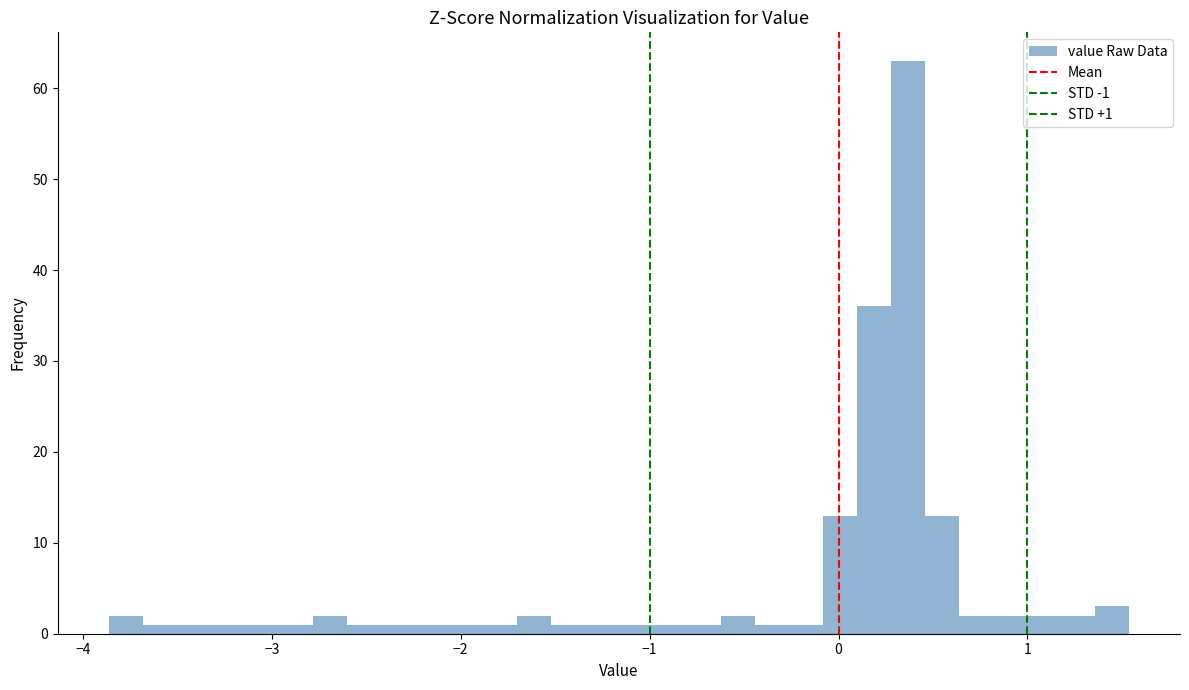

Read against the x-axis, roughly where is the centre of the tallest bar?

0.4